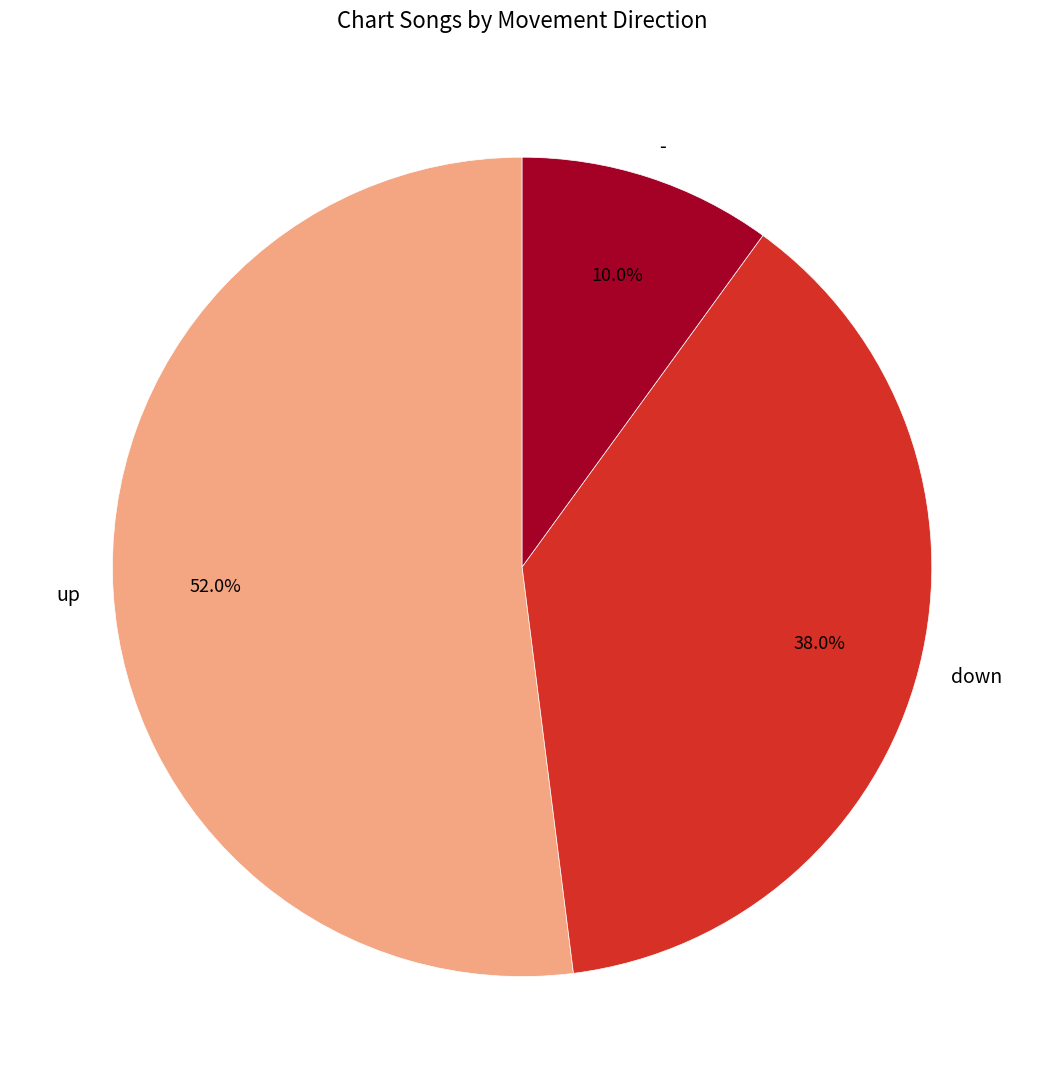

True or false: - accounts for 22% of the total.

False